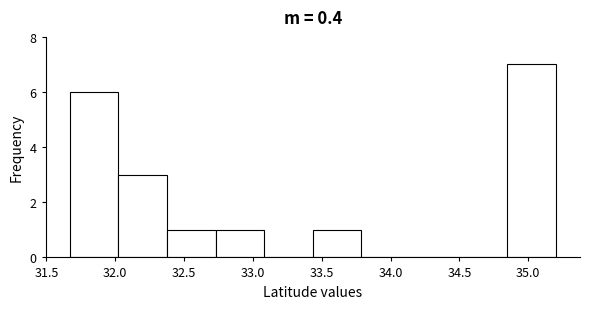

How tall is the bar that spans 34.85 to 35.20 on the x-axis? Neither the bar edges nor the heights are printed on the chart, so give them approximately, as read against the axes.

7